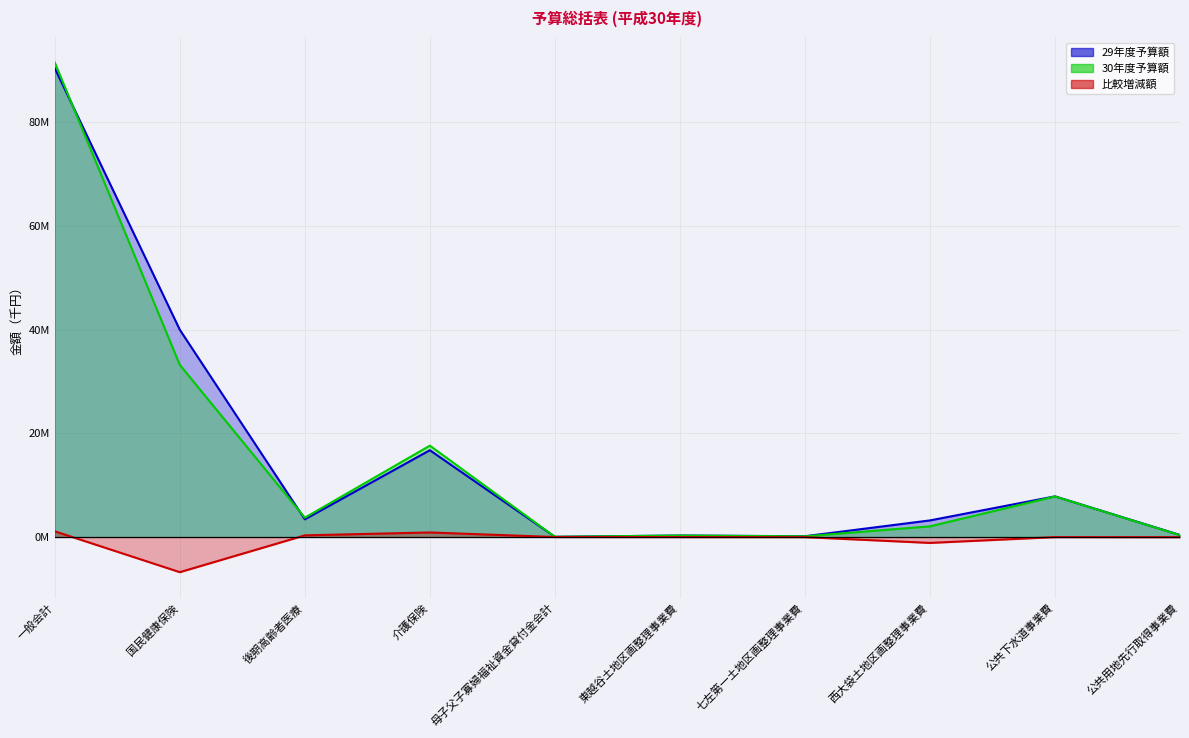

Is it true that 比較増減額 (line) equals 3008911 at 母子父子寡婦福祉資金貸付金会計?

False